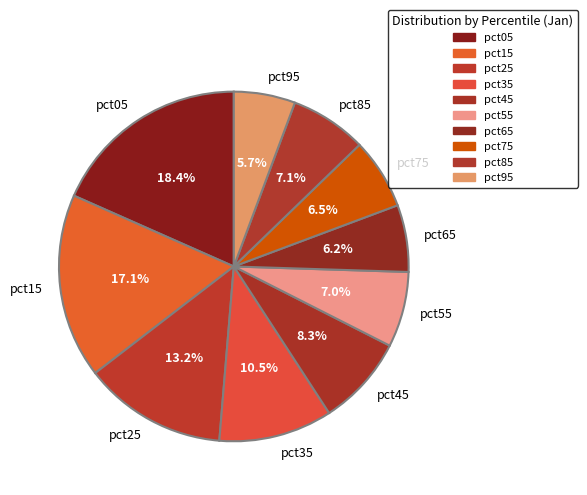

What portion of the pie excludes pct65?

93.8%